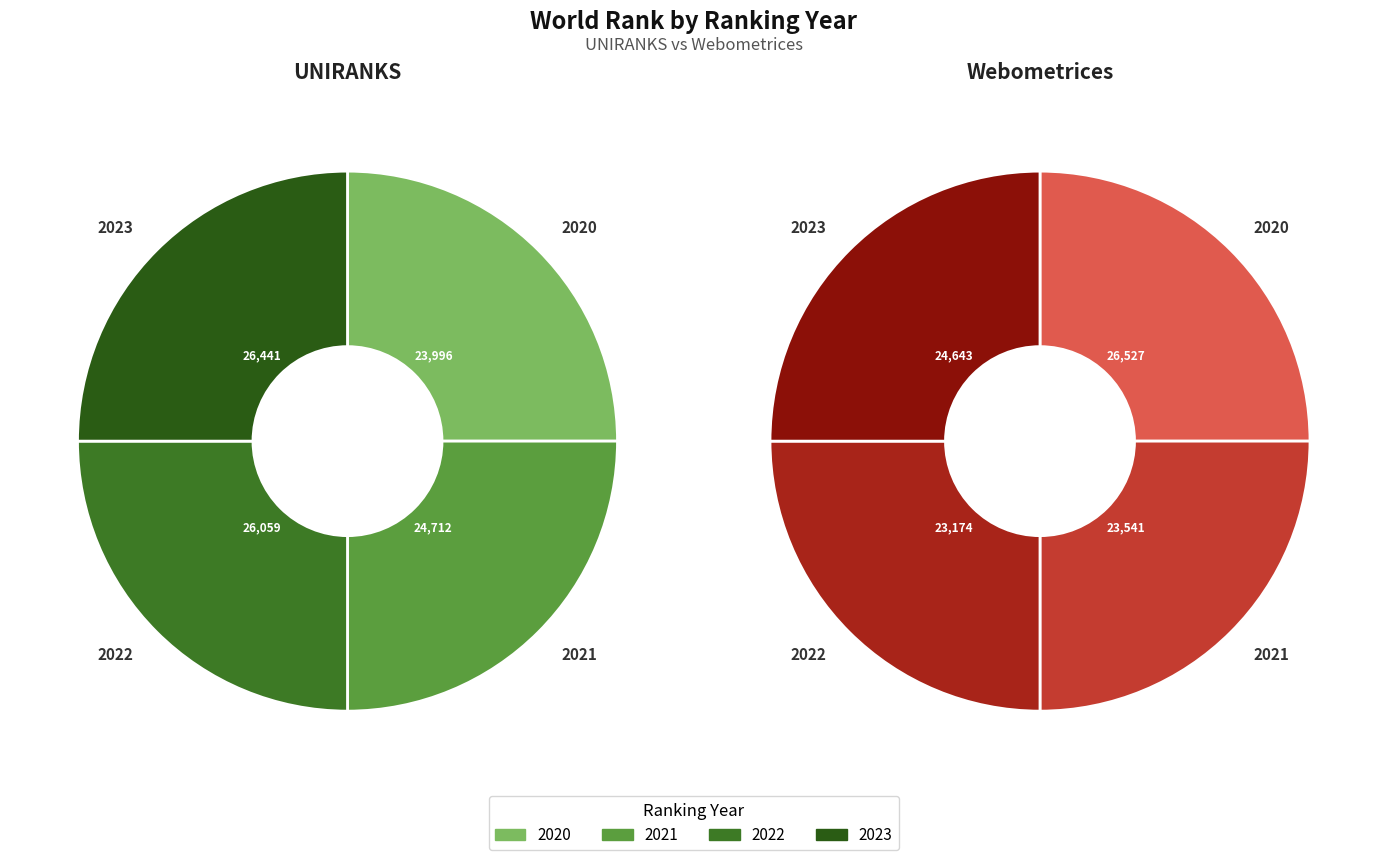

Is it true that 2020 is 27% of the pie?

True